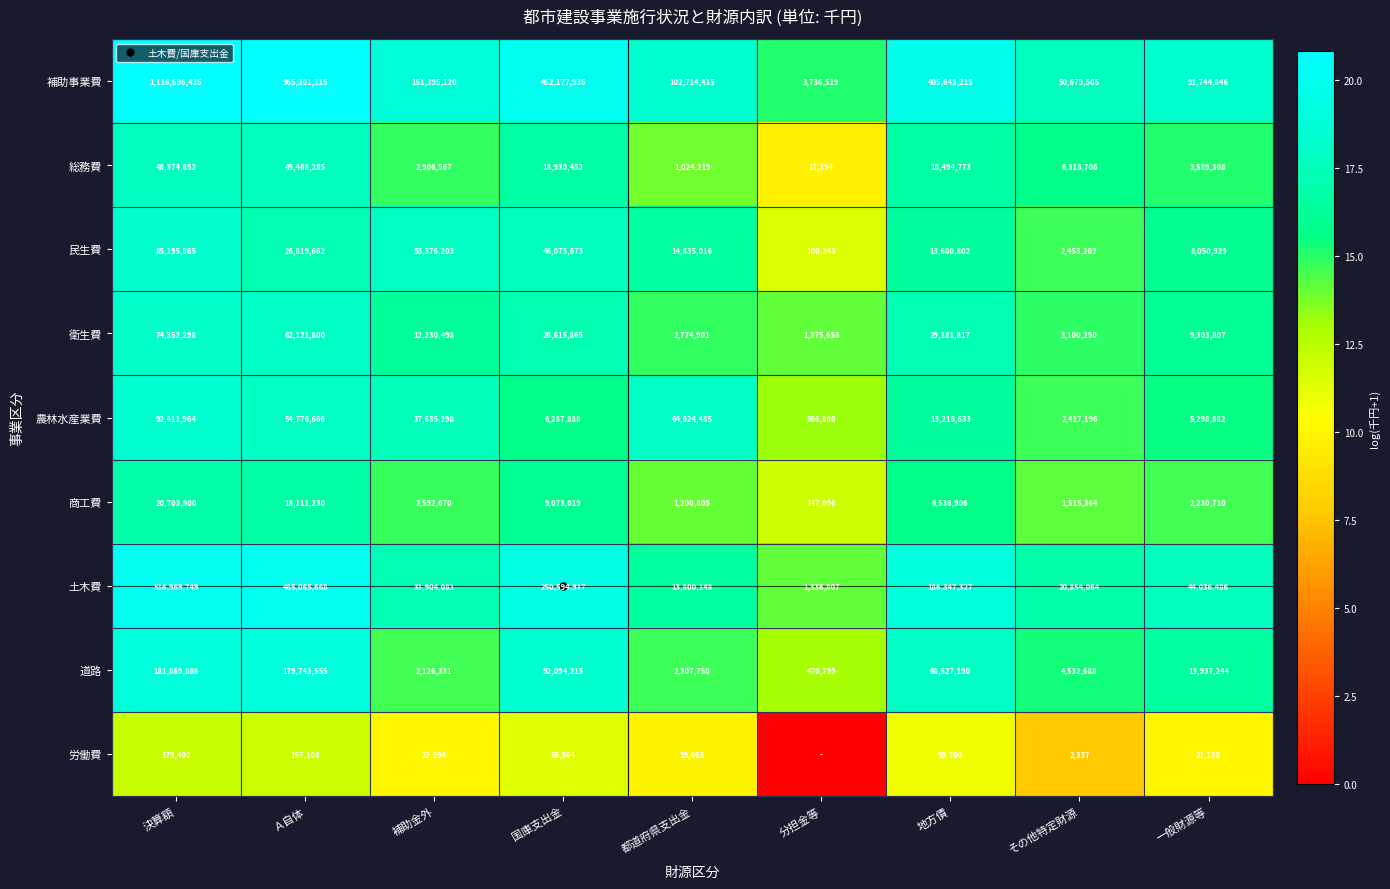

What is the minimum value for 土木費?

14.1